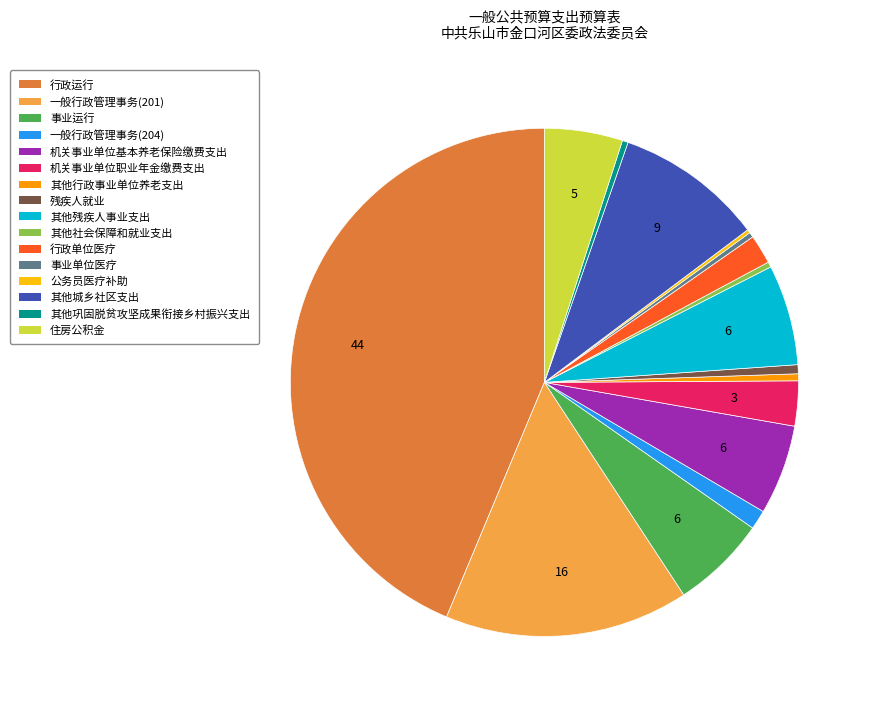

The 其他社会保障和就业支出 slice represents 11% of the pie. True or false?

False